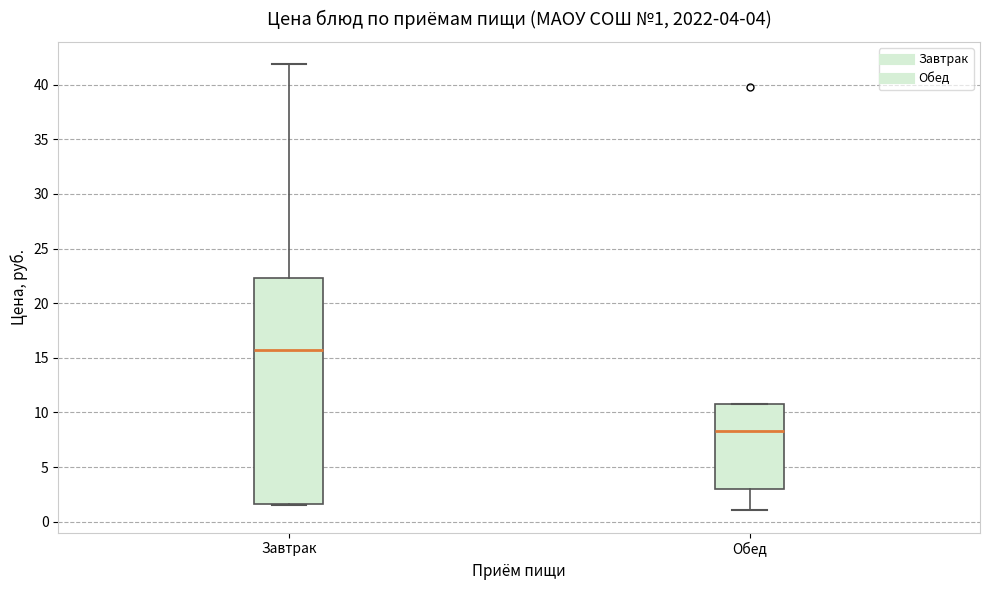

Which box has the lowest median line?

Обед